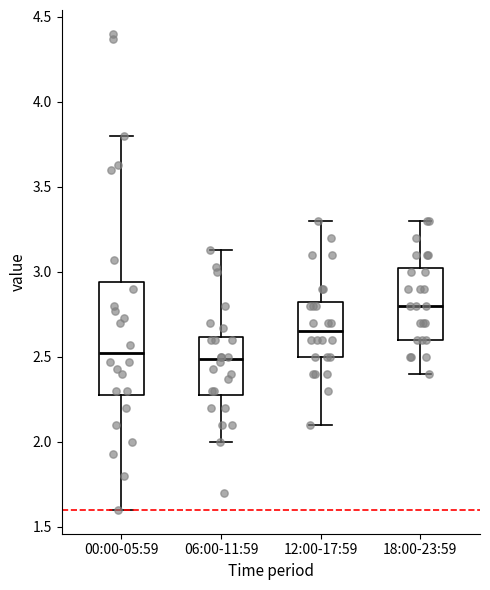

Which box's median line is the highest?

18:00-23:59